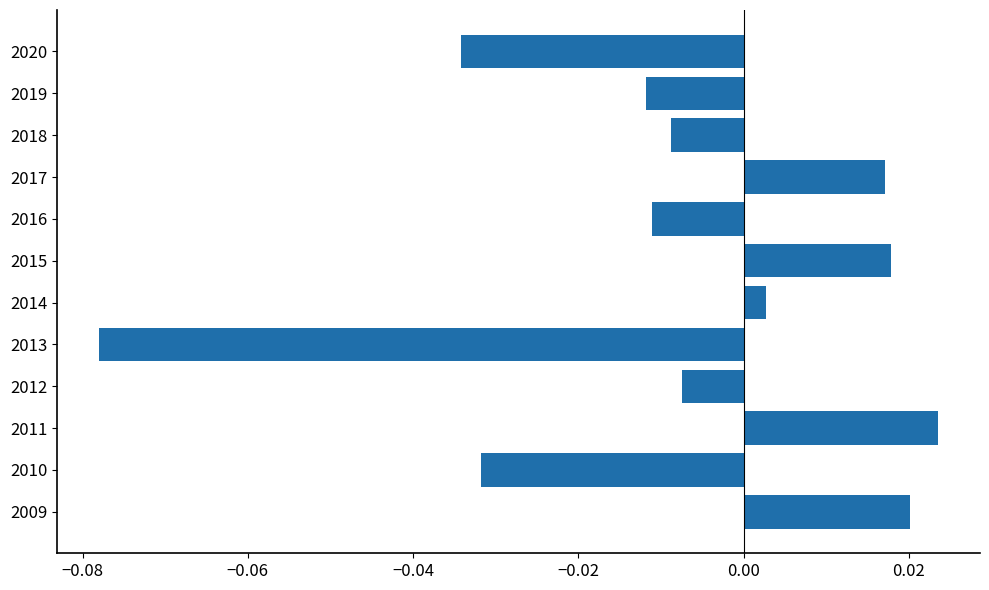

Which has a higher value, 2014 or 2009?

2009